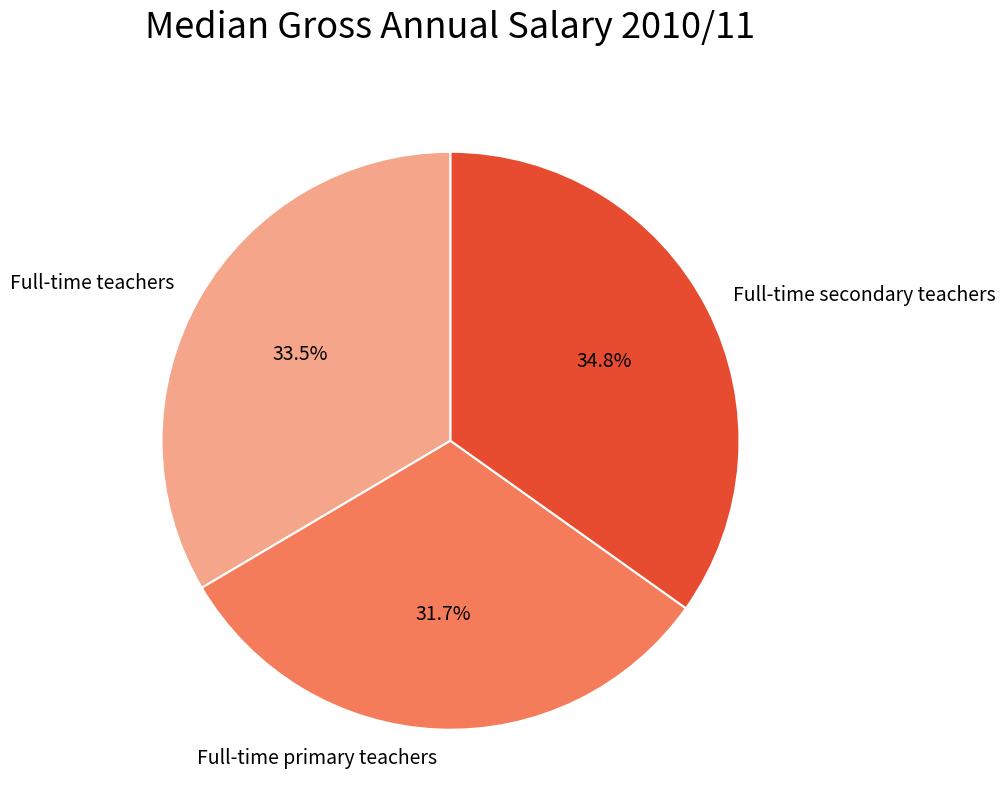

Does Full-time secondary teachers represent more than half of the total?

No